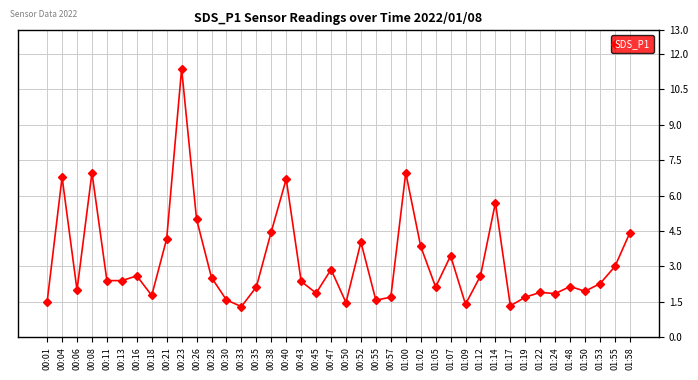

Where is the first local maximum?

00:04